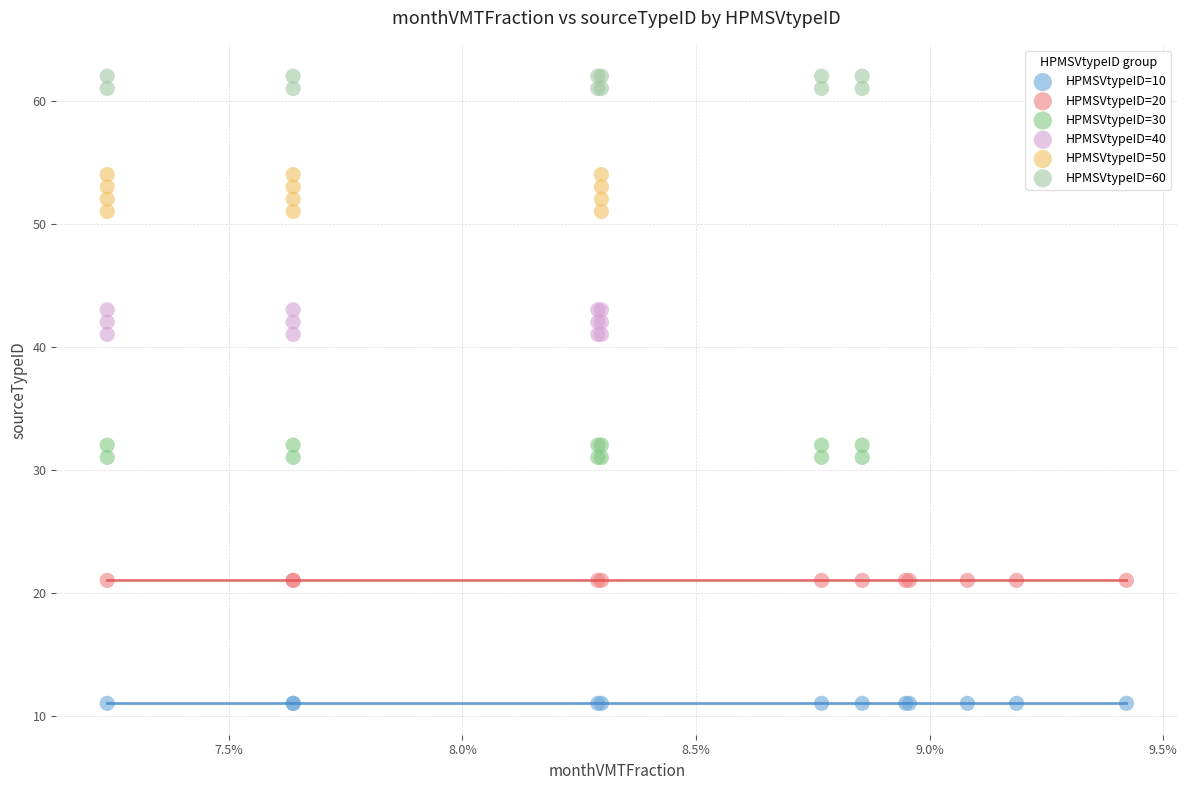

Which series contains the highest Y value?

HPMSVtypeID=60